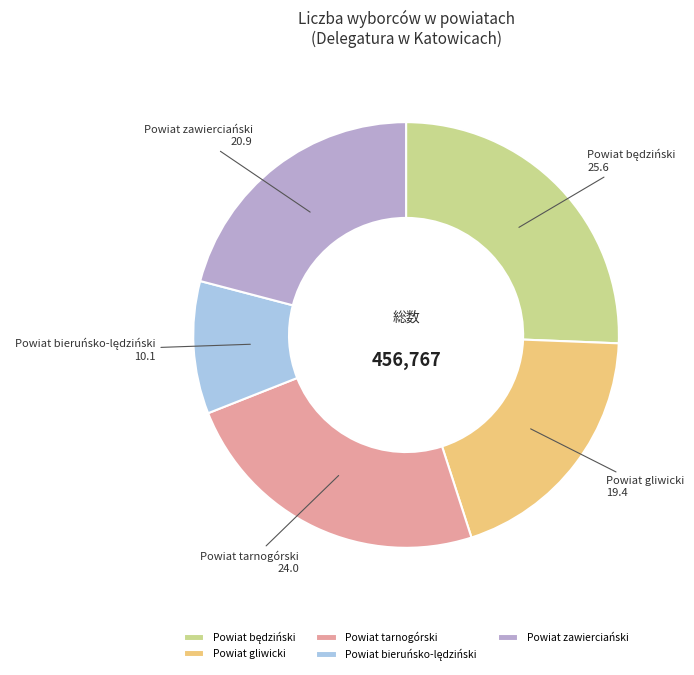

Is Powiat tarnogórski the majority of the pie?

No